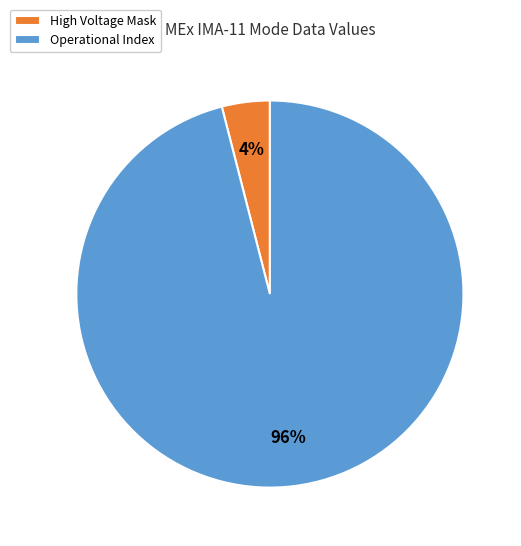

Is it true that High Voltage Mask is 4% of the pie?

True